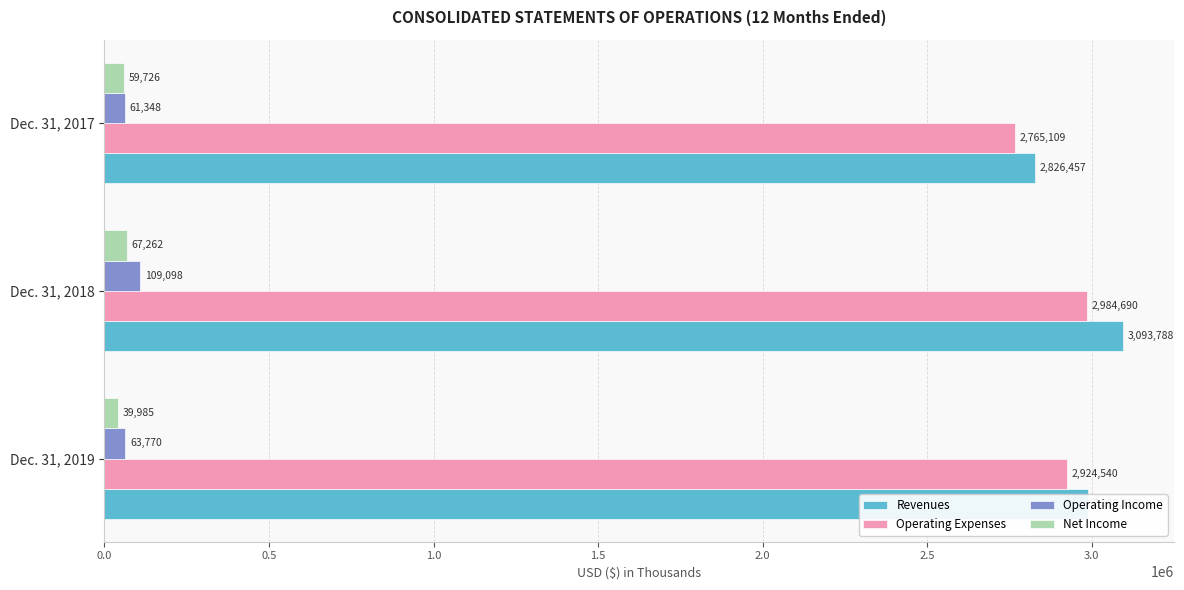

At which category is the sum across all series the highest?

Dec. 31, 2018